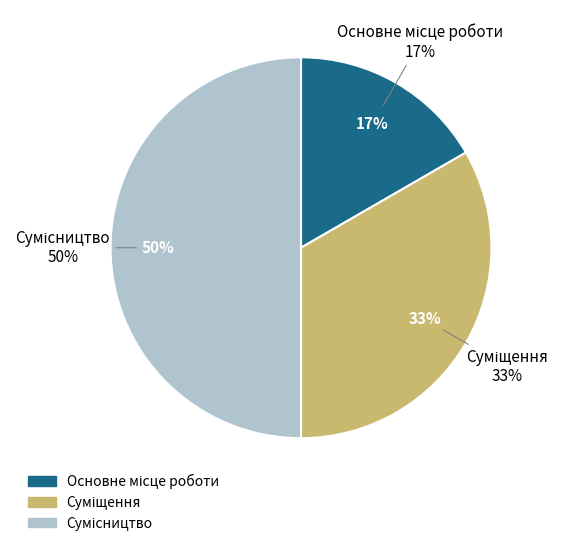

The Суміщення slice represents 24% of the pie. True or false?

False